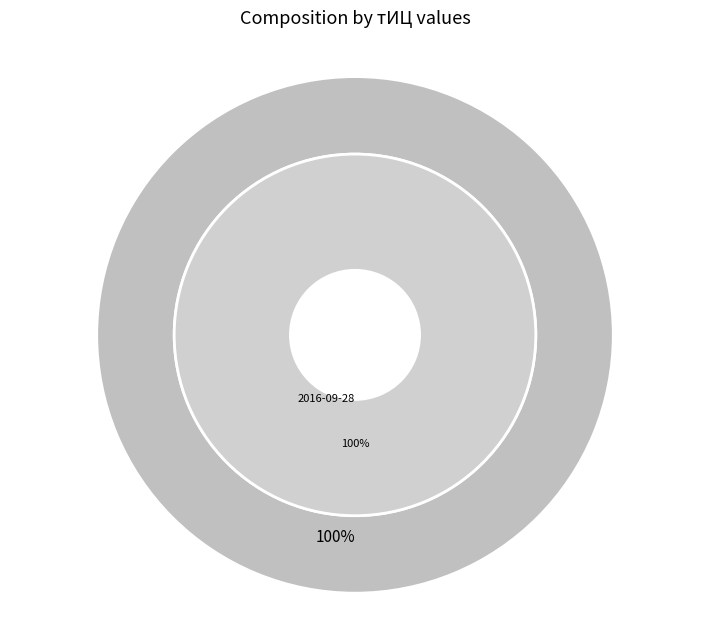

Does any single category account for the majority?

Yes